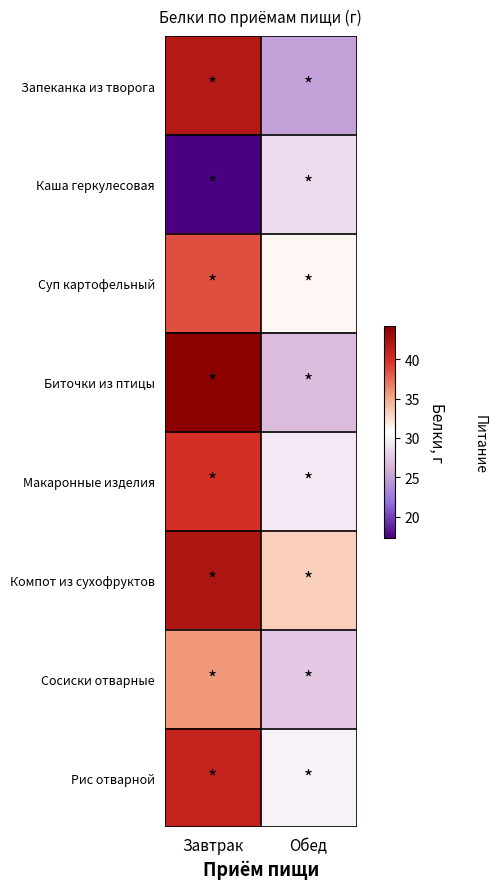

Rank the series at Обед from highest to lowest value.

Компот из сухофруктов, Суп картофельный, Рис отварной, Макаронные изделия, Каша геркулесовая, Сосиски отварные, Биточки из птицы, Запеканка из творога